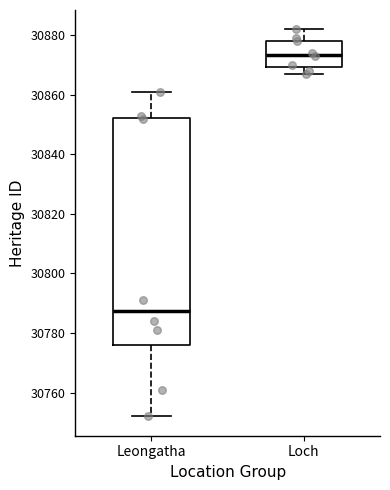

Which box's median line is the highest?

Loch